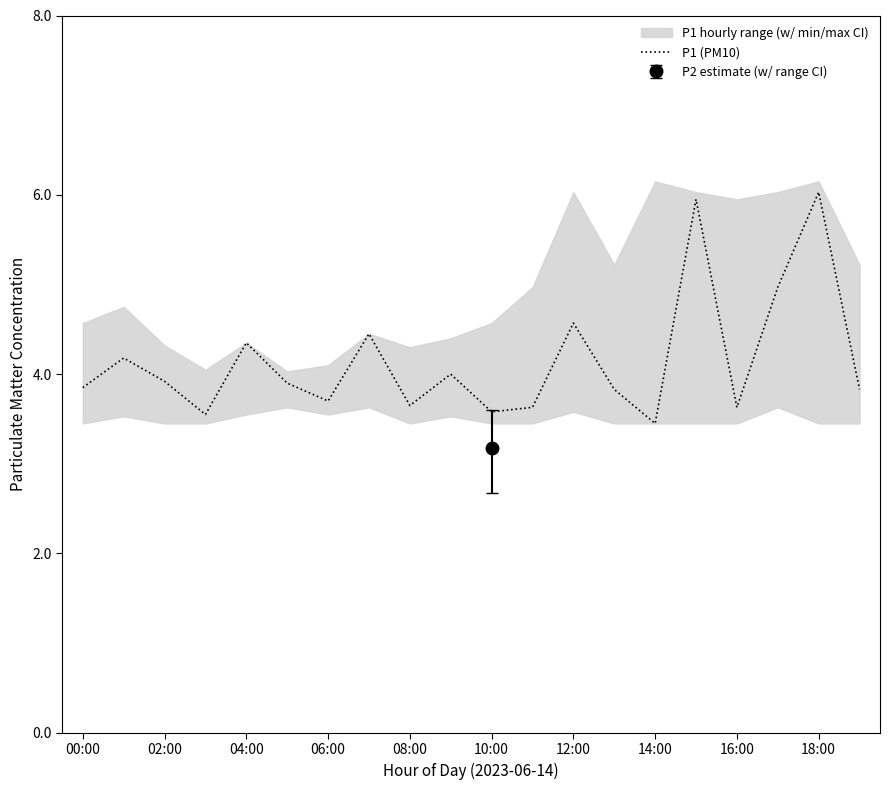

The value of P1 (PM10) at 04:00 is 1.8. True or false?

False